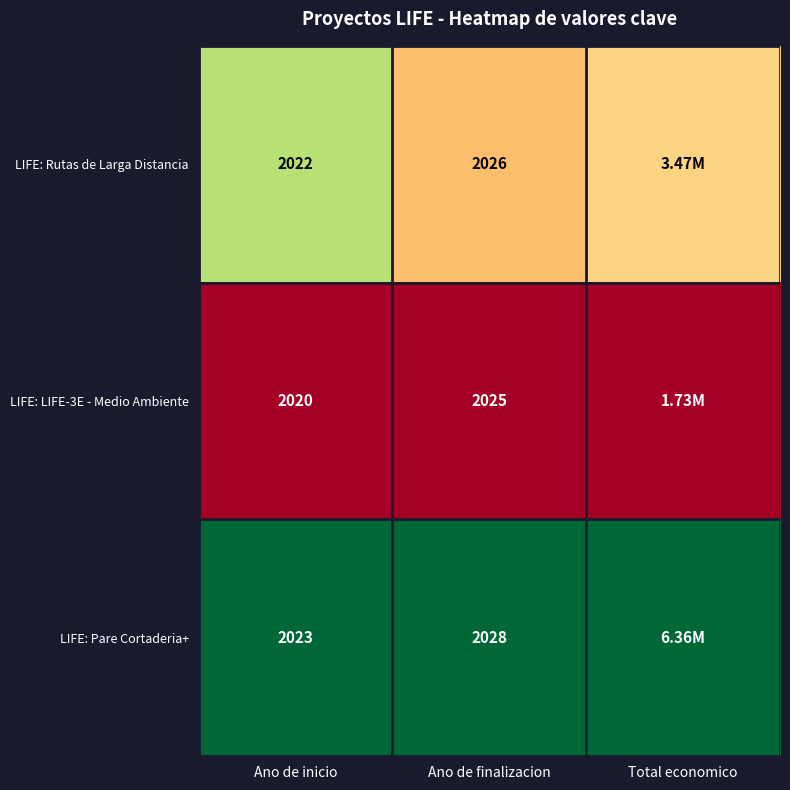

Between Ano de finalizacion and Total economico, which is larger?

Total economico